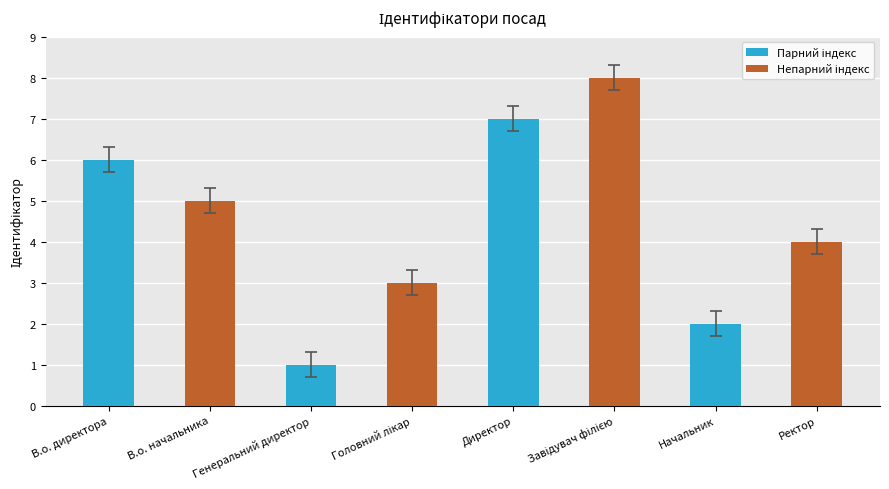

True or false: the data shows 4 at Директор.

False